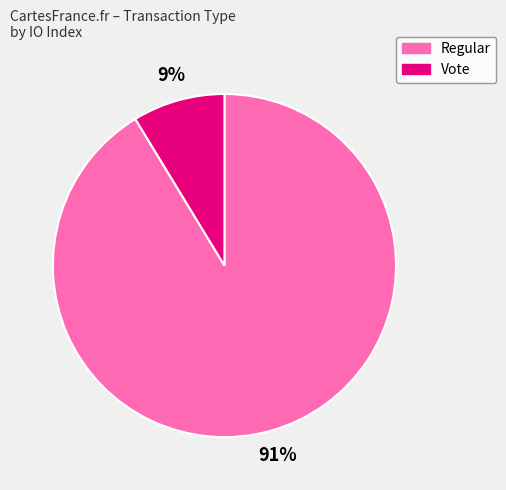

Which slice is the largest?

Regular